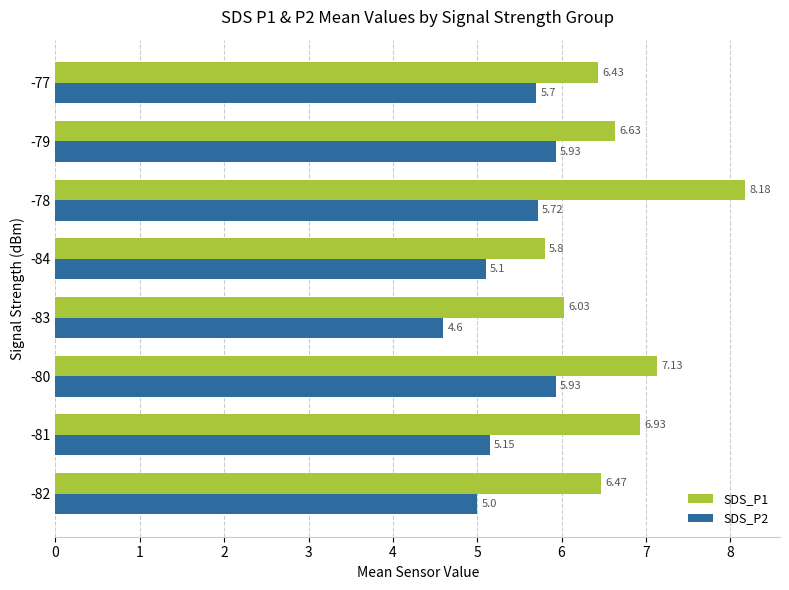

What is the sum of the SDS_P2 values at -83 and -80?

10.5